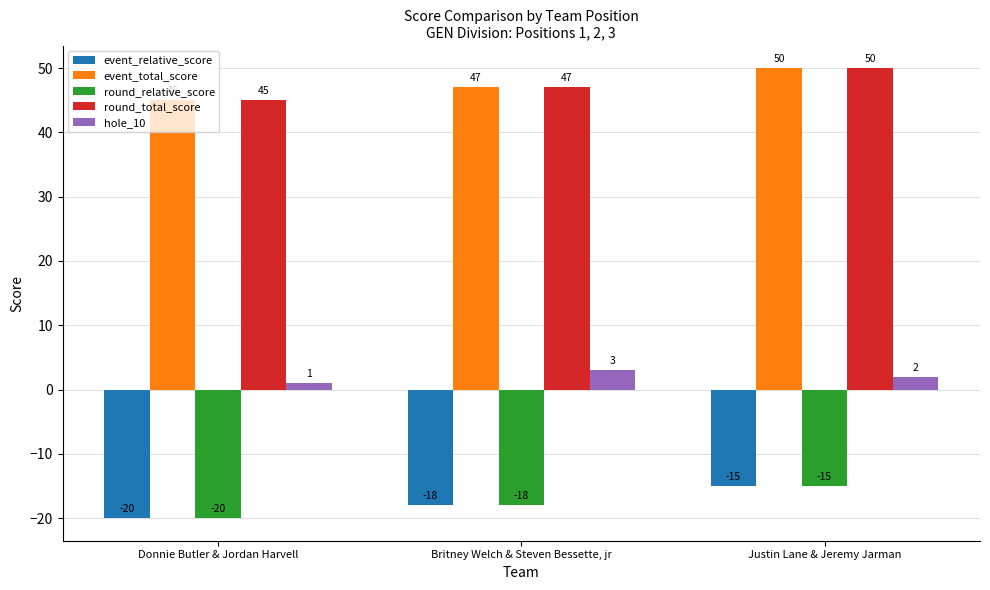

At which label is round_relative_score closest to -17?

Britney Welch & Steven Bessette, jr